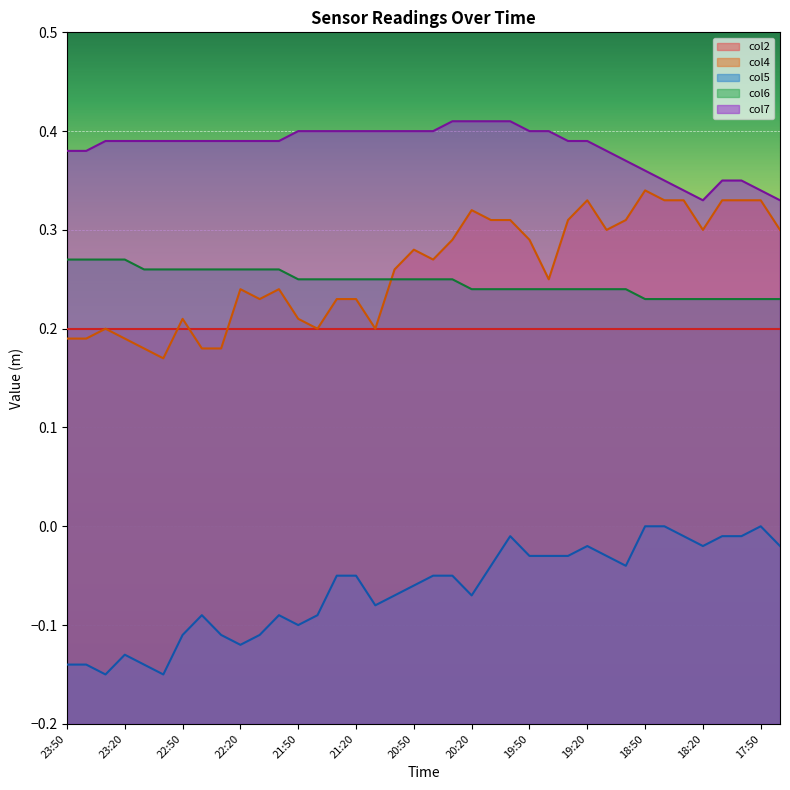

Which series has the largest total across all categories?

col7